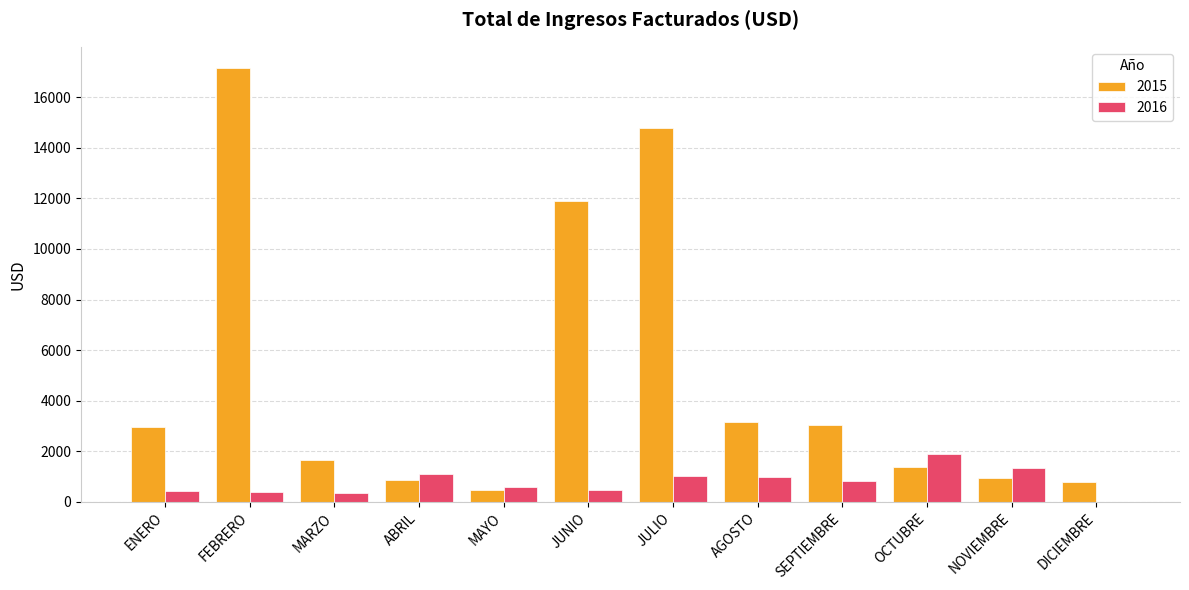

Is it true that 2016 equals 837.9 at SEPTIEMBRE?

True